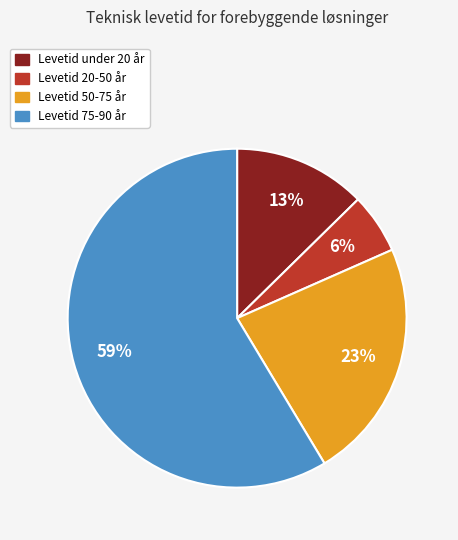

Which slice is the largest?

Levetid 75-90 år